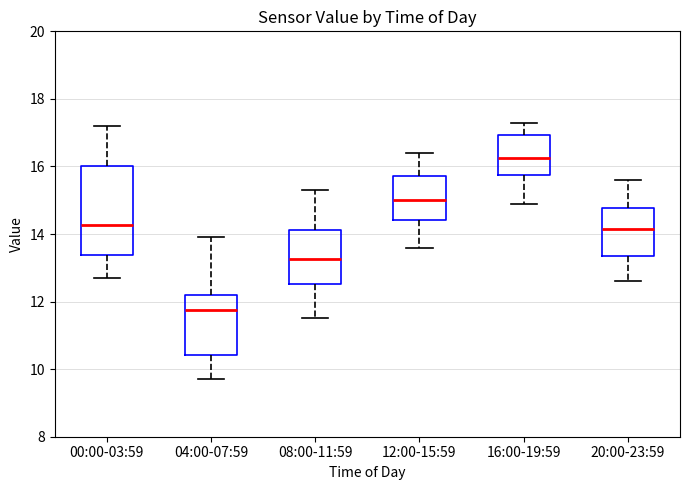

Which box has the lowest median line?

04:00-07:59